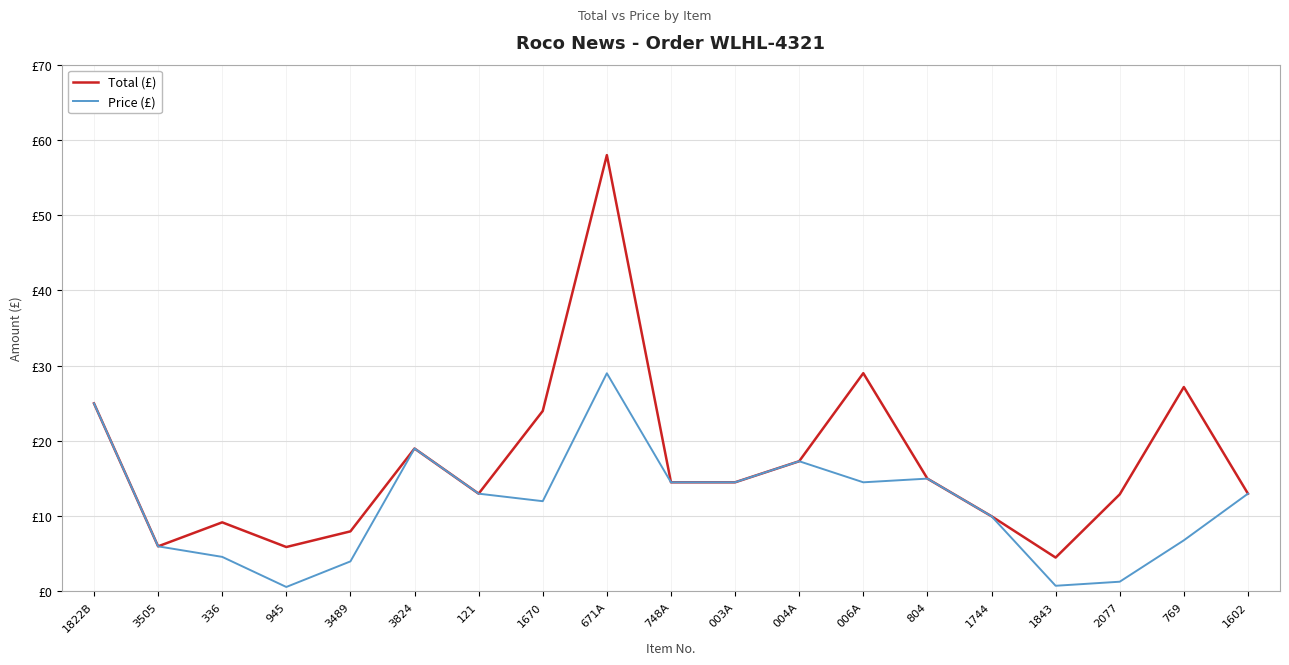

Does the chart display data point markers on the line(s)?

No